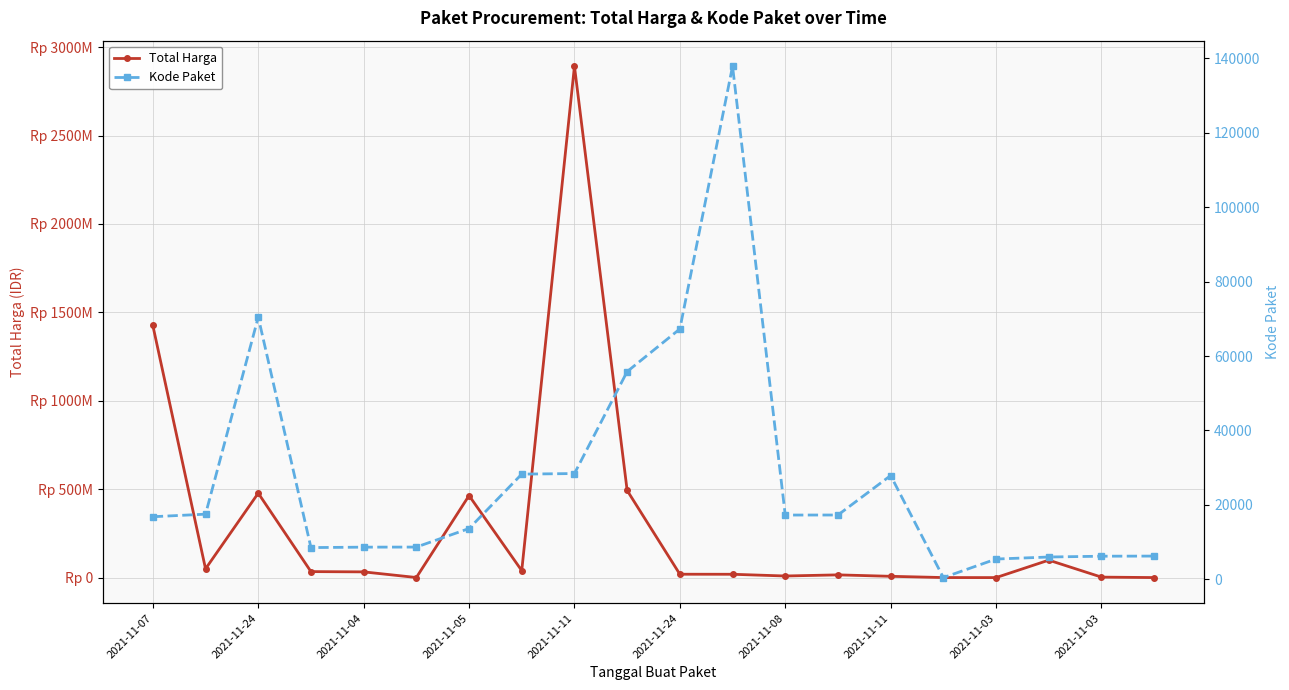

What is the minimum value for Kode Paket?

464